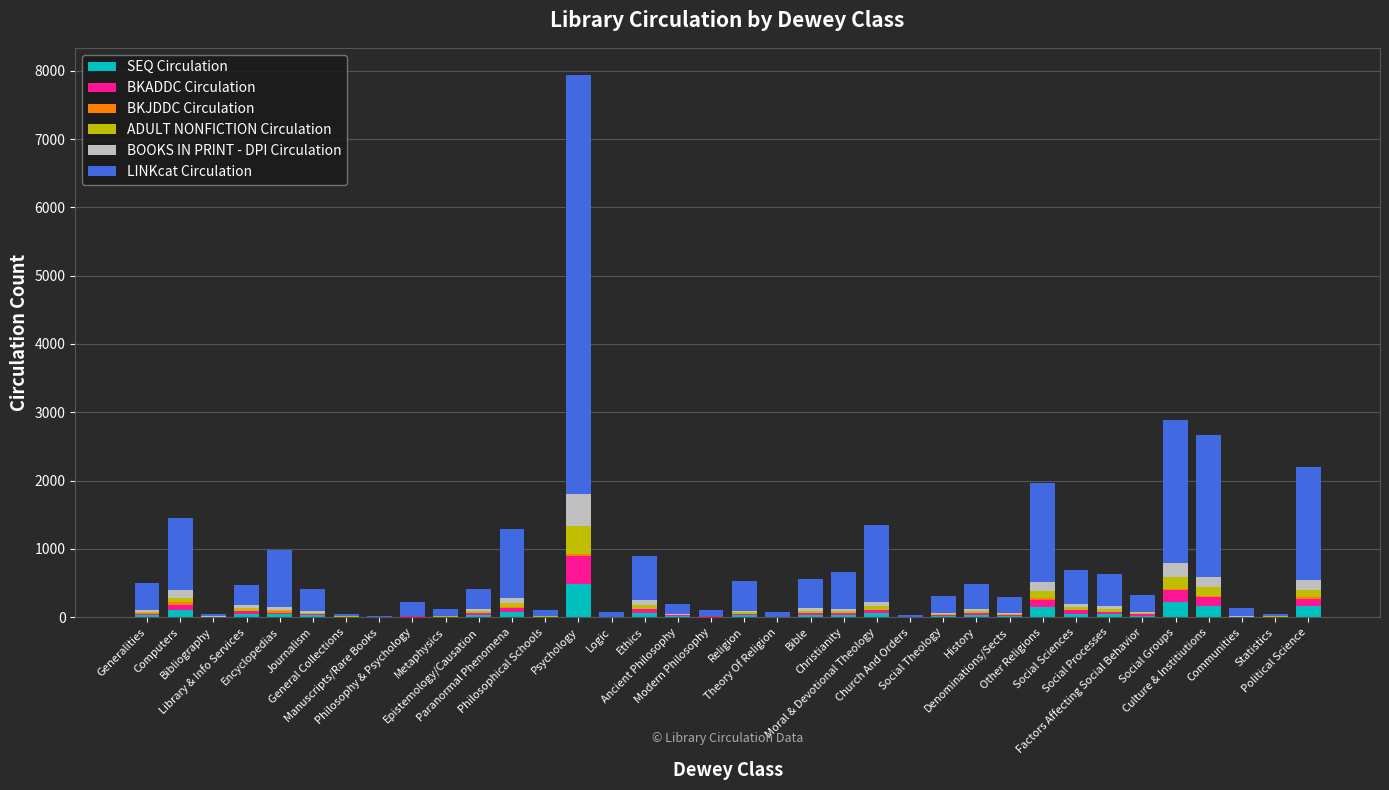

What is the highest value of the SEQ Circulation series?

490